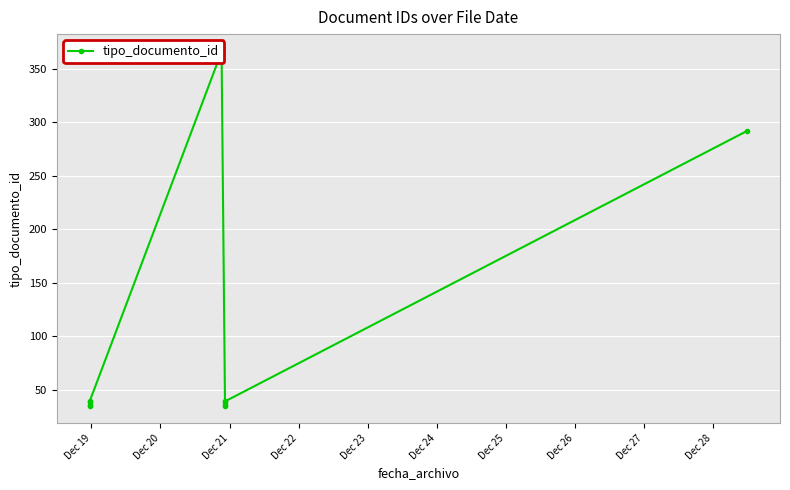

What is the minimum value shown in the chart?

35